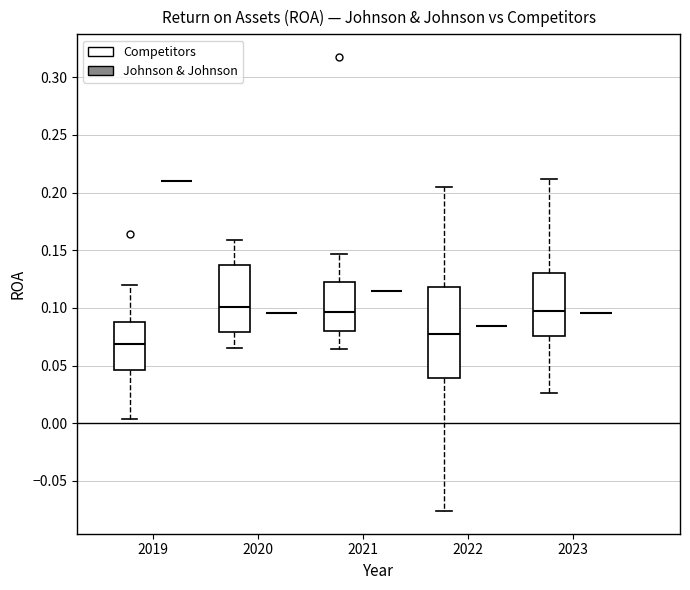

Where does the median line of the box for 2019 (Competitors) sit on the y-axis? The values are not printed on the chart, so give them approximately, as read against the axis.

0.070